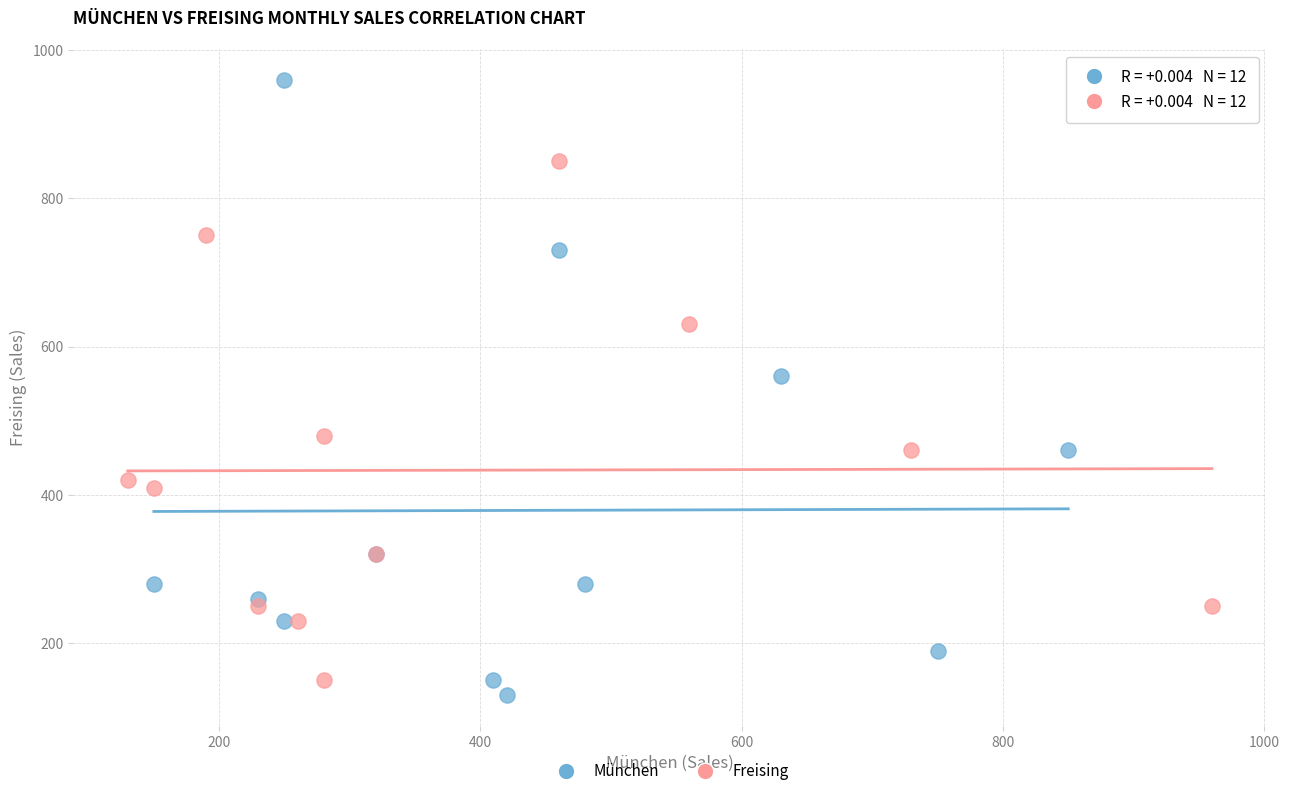

Which series has the largest Y range (max minus min)?

München